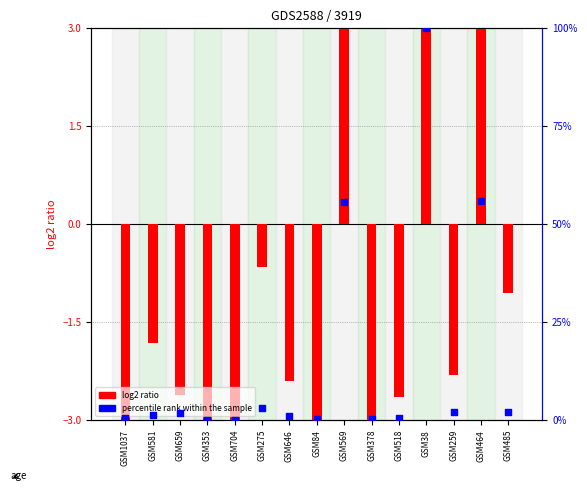

Is the value of percentile rank within the sample at GSM485 greater than the value of log2 ratio at GSM84?

Yes